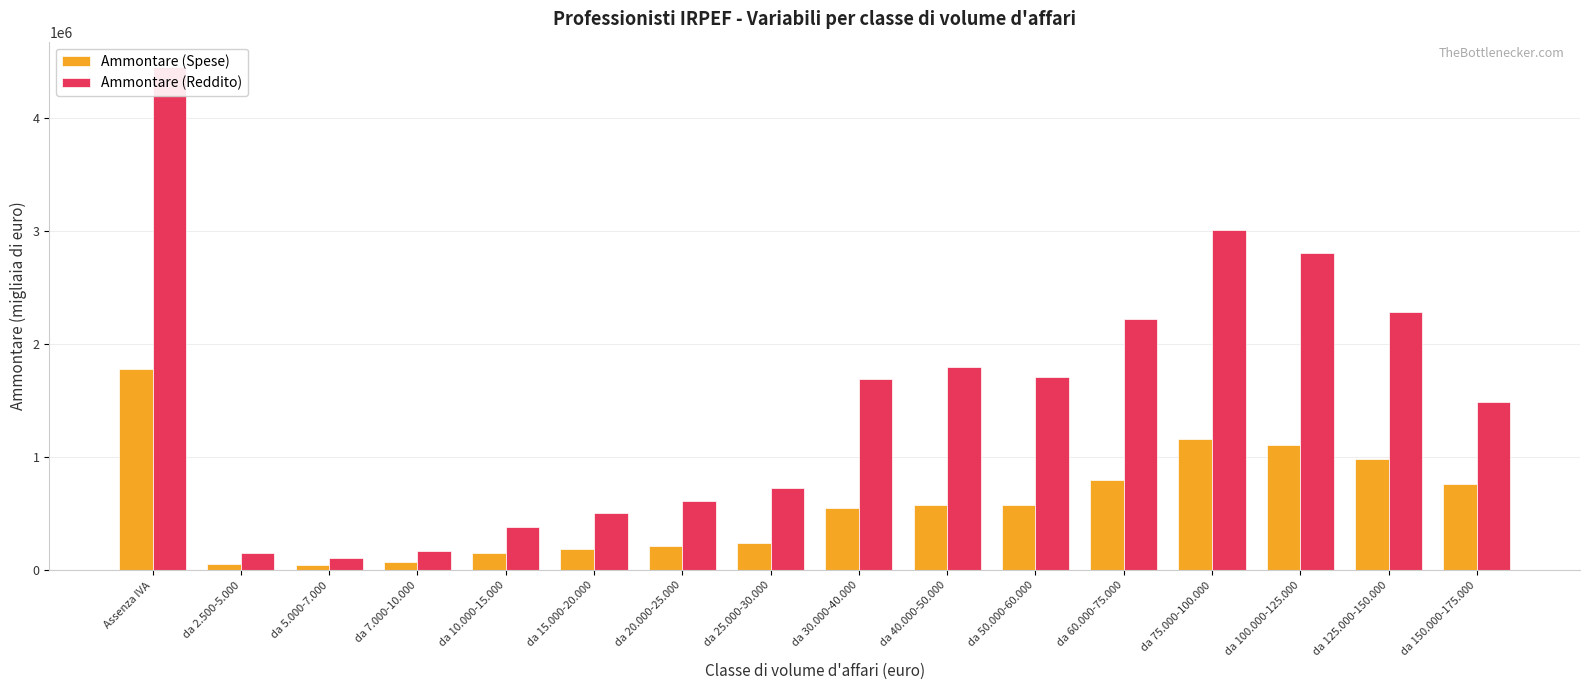

What is the average value of the Ammontare (Reddito) series?

1507080